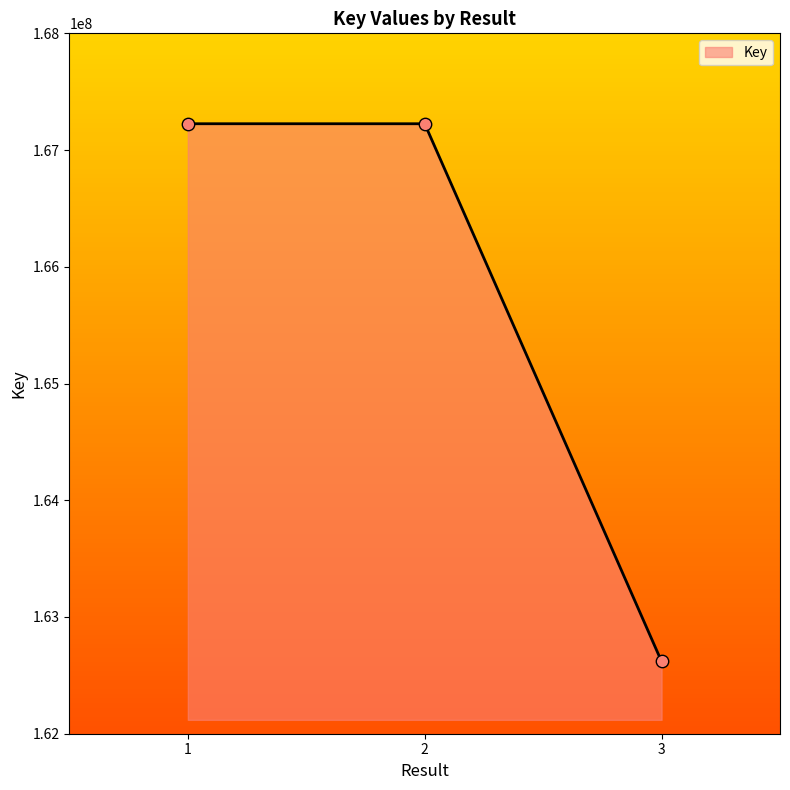

What is the change in value from 1 to 2?

-108